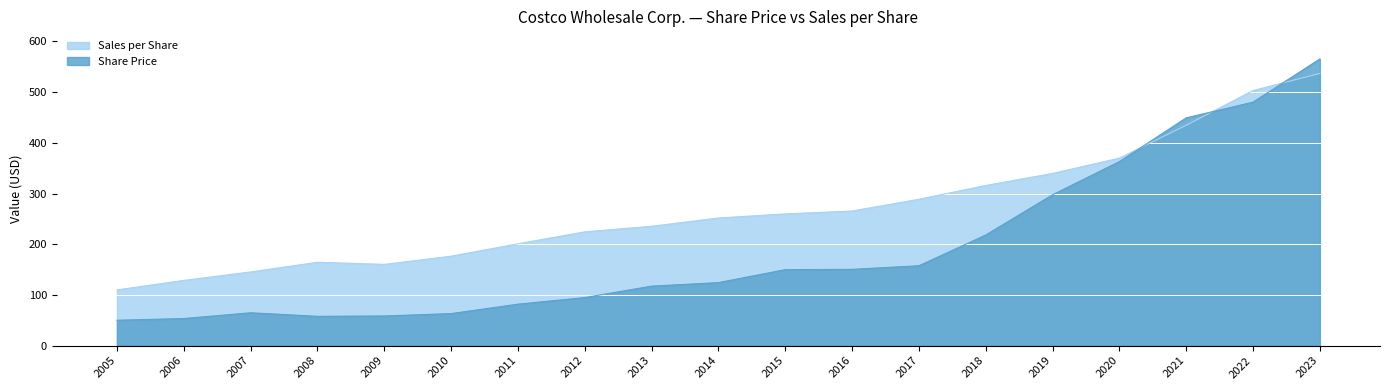

True or false: Sales per Share and Share Price cross at least once.

True